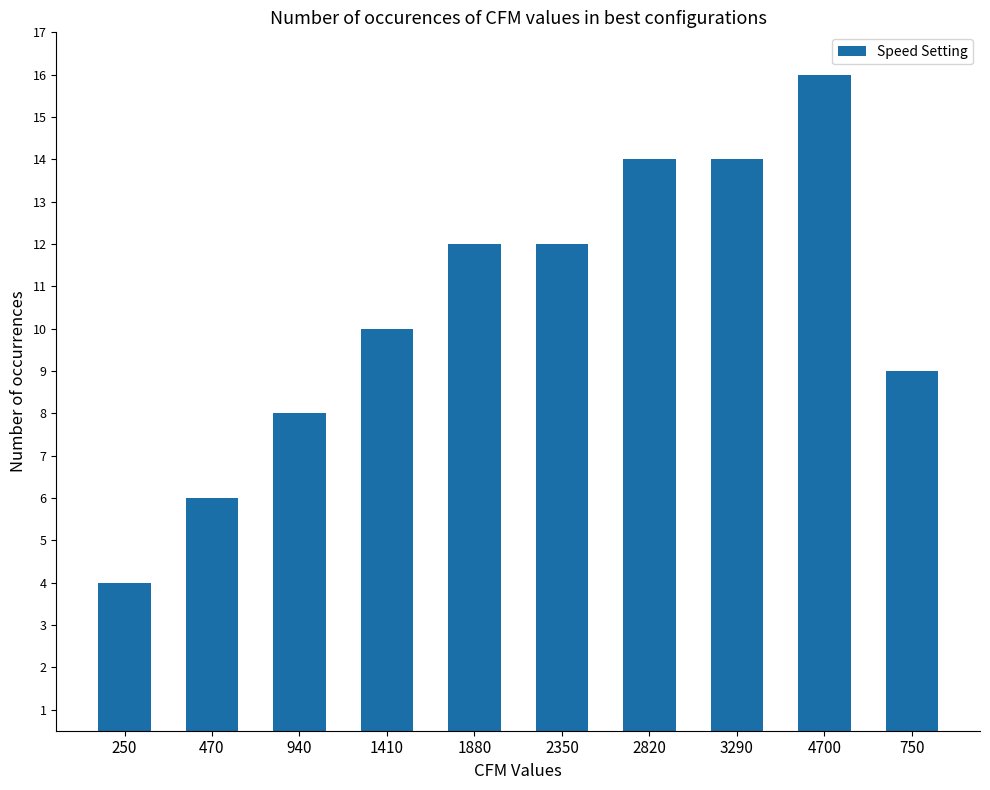

What is the difference between the second highest and second lowest values?

8